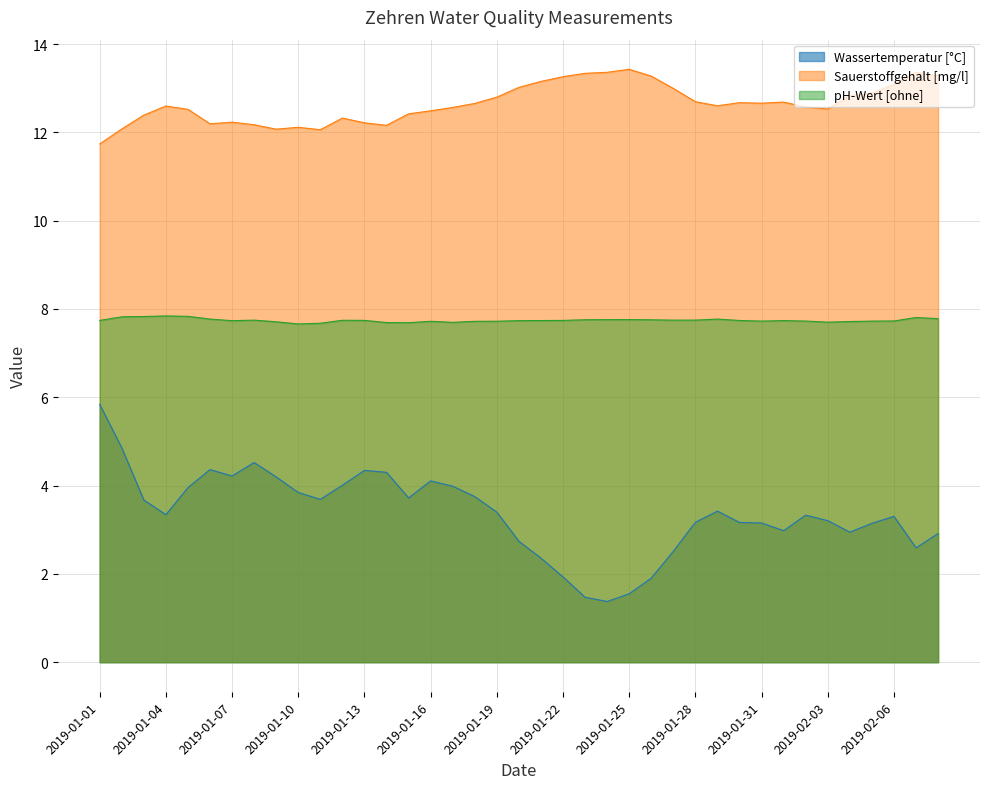

What is the maximum value shown in the chart?

13.4